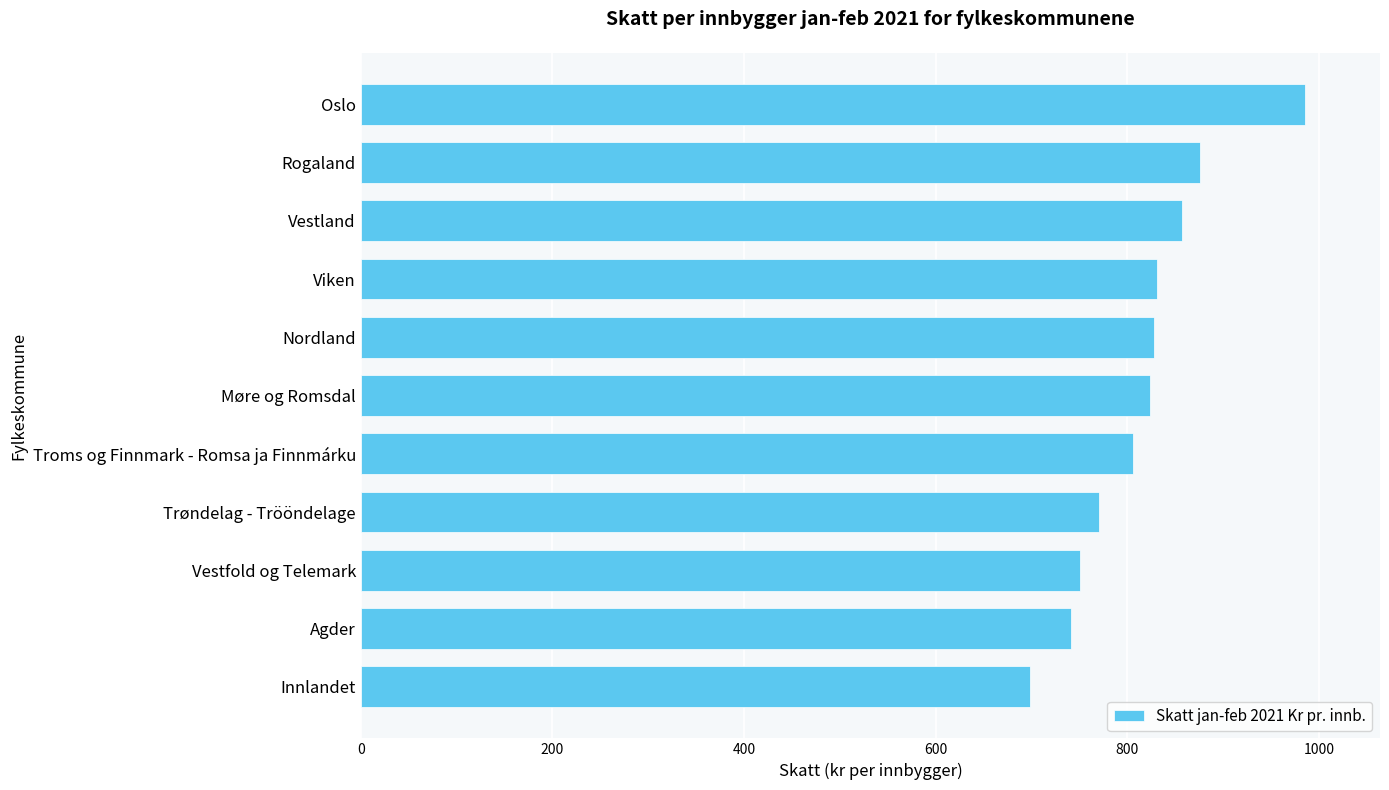

What is the smallest value displayed?

697.9